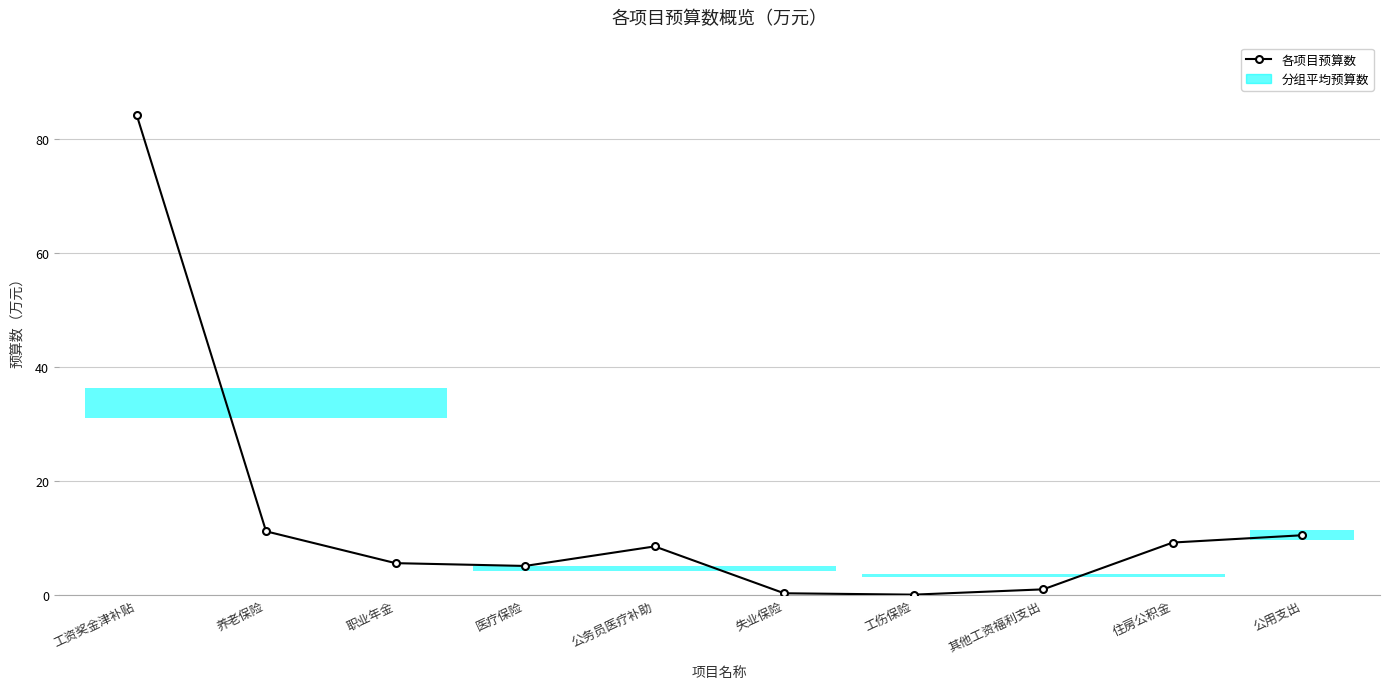

What is the greatest value displayed?

84.4